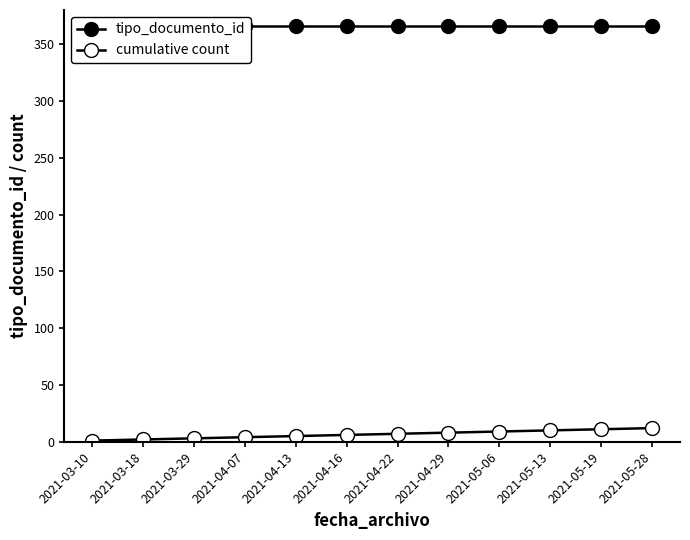

True or false: cumulative count and tipo_documento_id intersect in this chart.

False